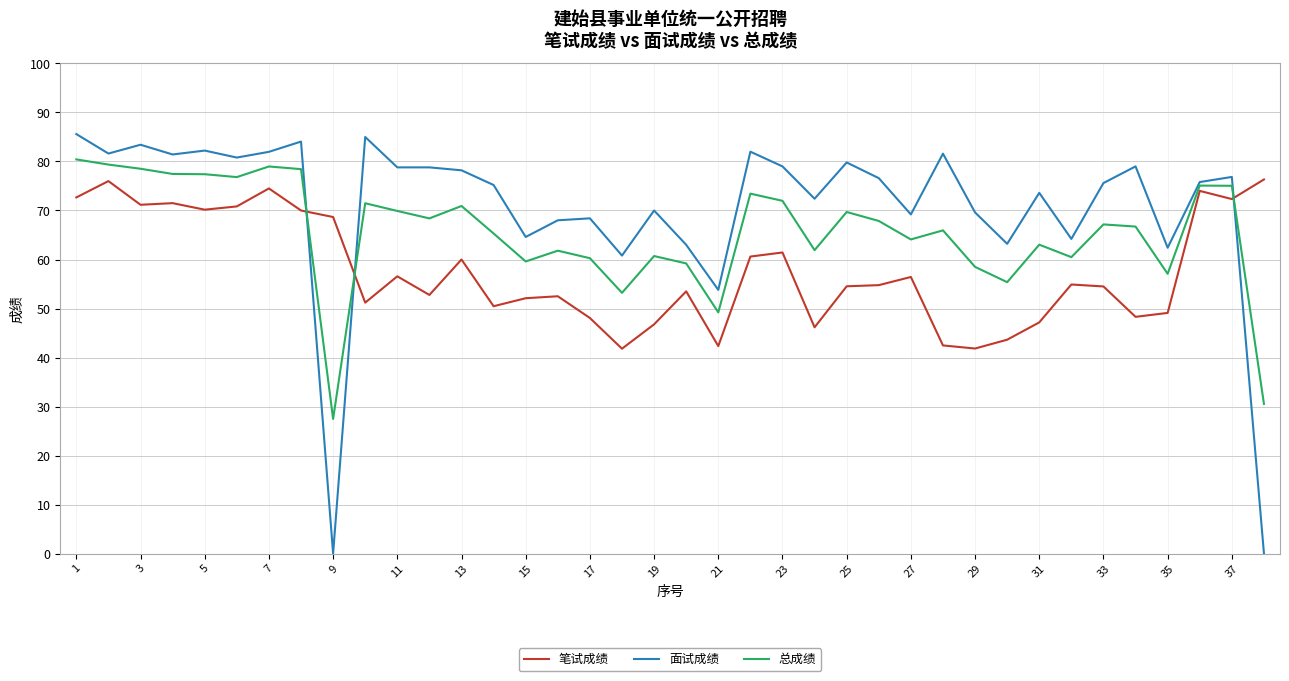

Which series has the largest total across all categories?

面试成绩